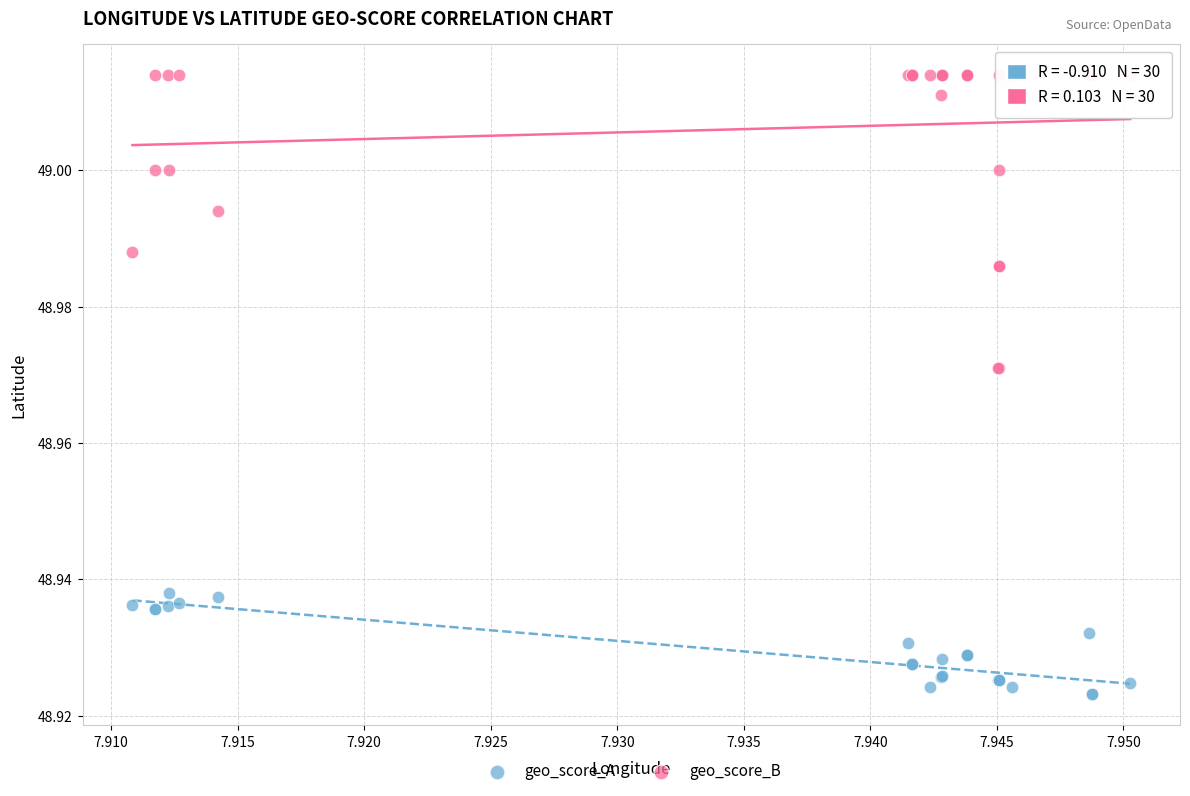

Which series contains the highest Y value?

geo_score_B